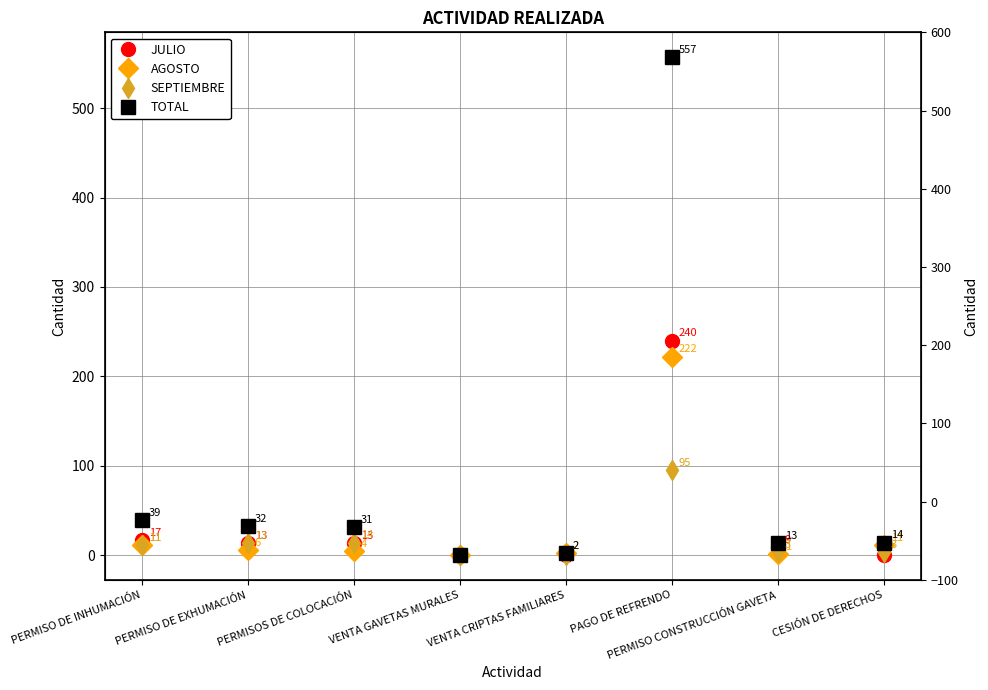

Is this an area chart (filled region under the line)?

No